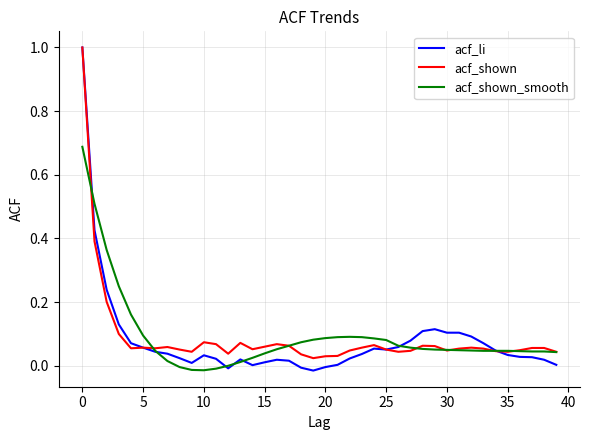

What is the difference between the second highest and minimum values in the acf_shown_smooth series?

0.5